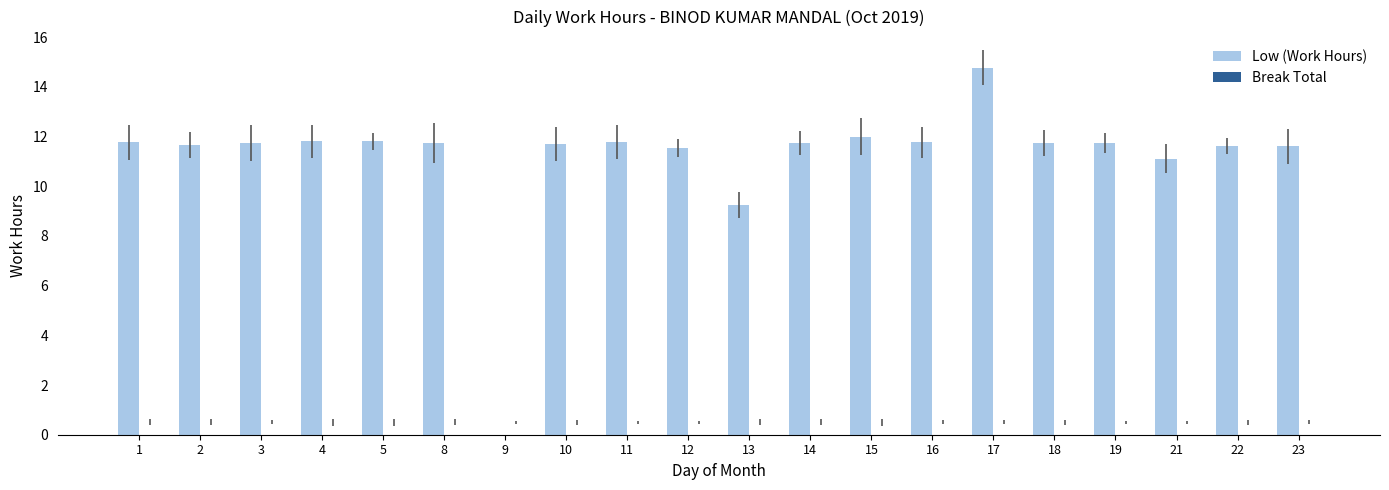

What is the greatest value displayed?

14.8